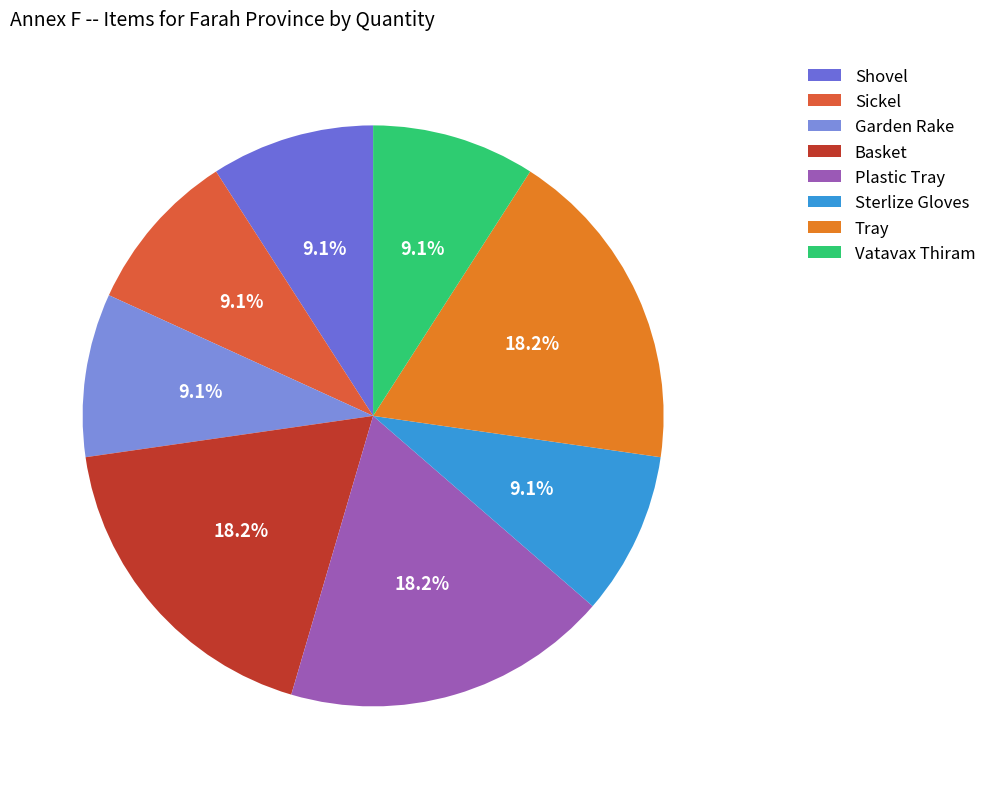

What is the smallest slice in the pie chart?

Shovel